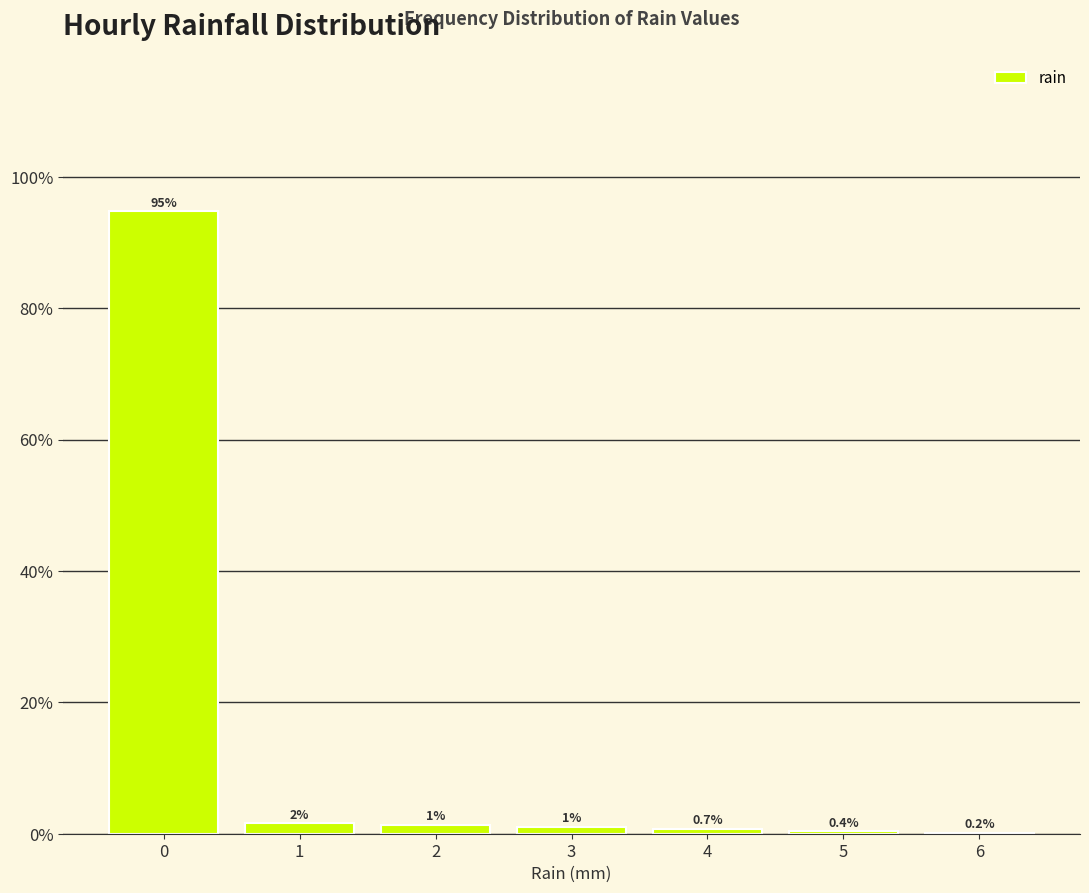

Over which range of the x-axis is the bar tallest?

-0.5 to 0.5